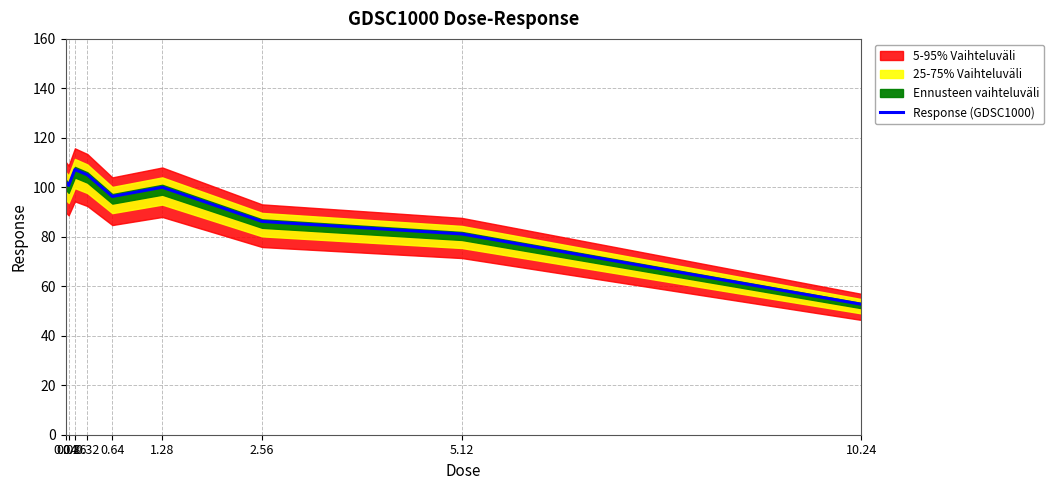

What is the label of the 9th point from the left?

10.24